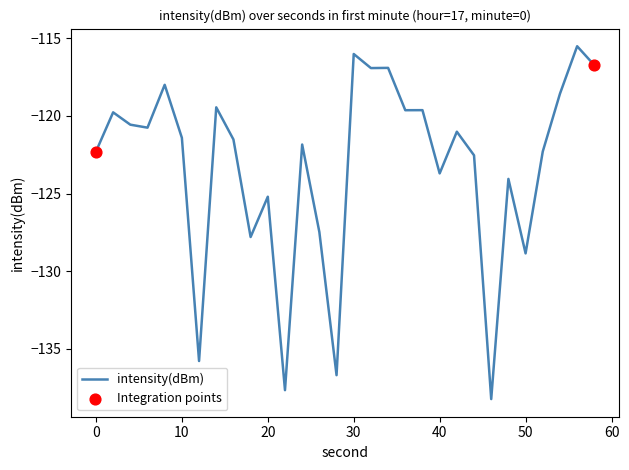

What is the greatest value displayed?

-115.5